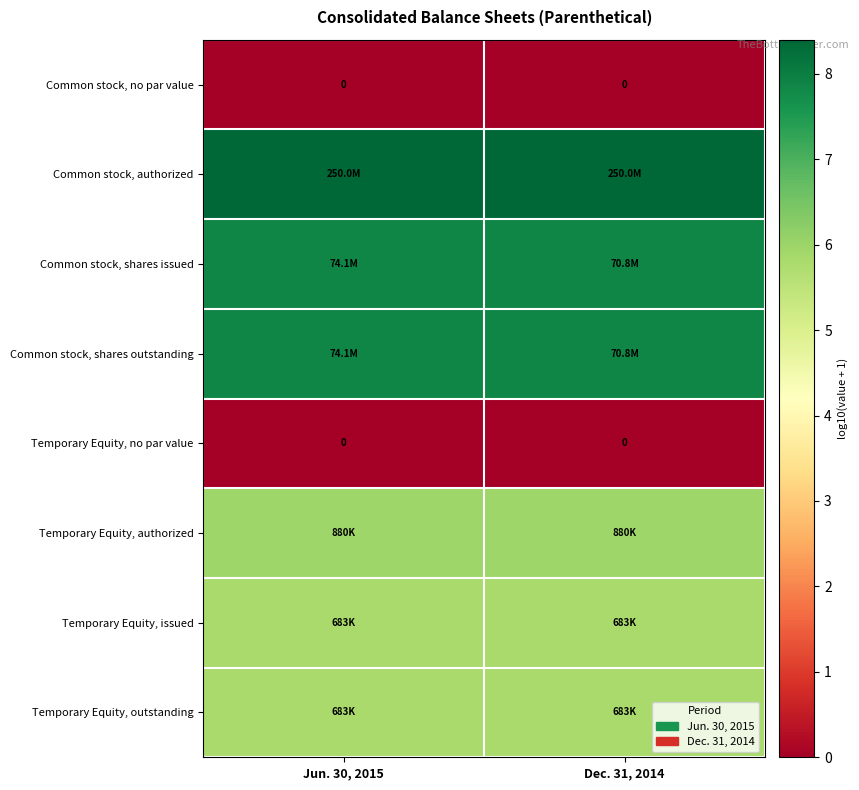

How many categories are shown in the chart?

2